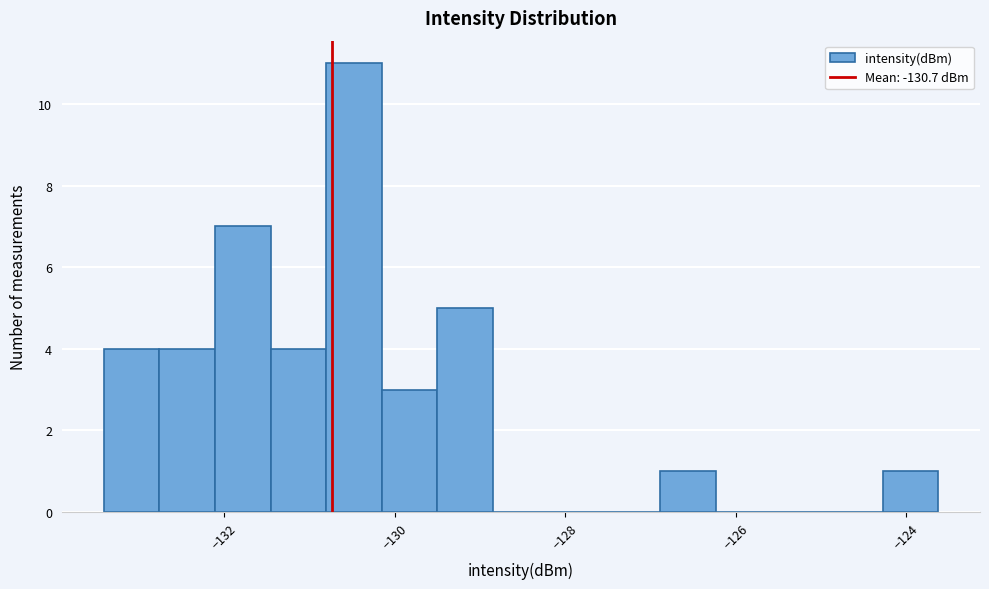

Around what value on the x-axis is the tallest bar? Give the approximate position of its centre, as read against the axis.

-130.4